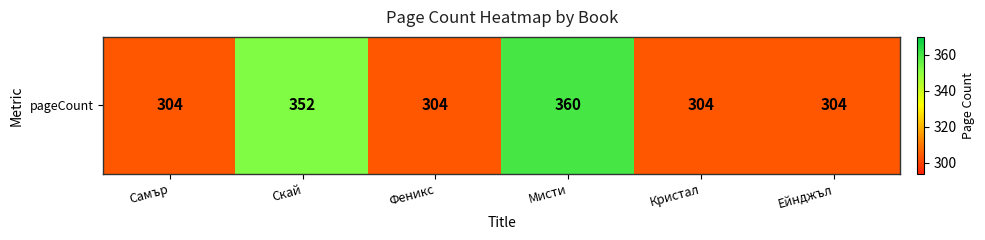

What is the change in value from Самър to Скай?

+48